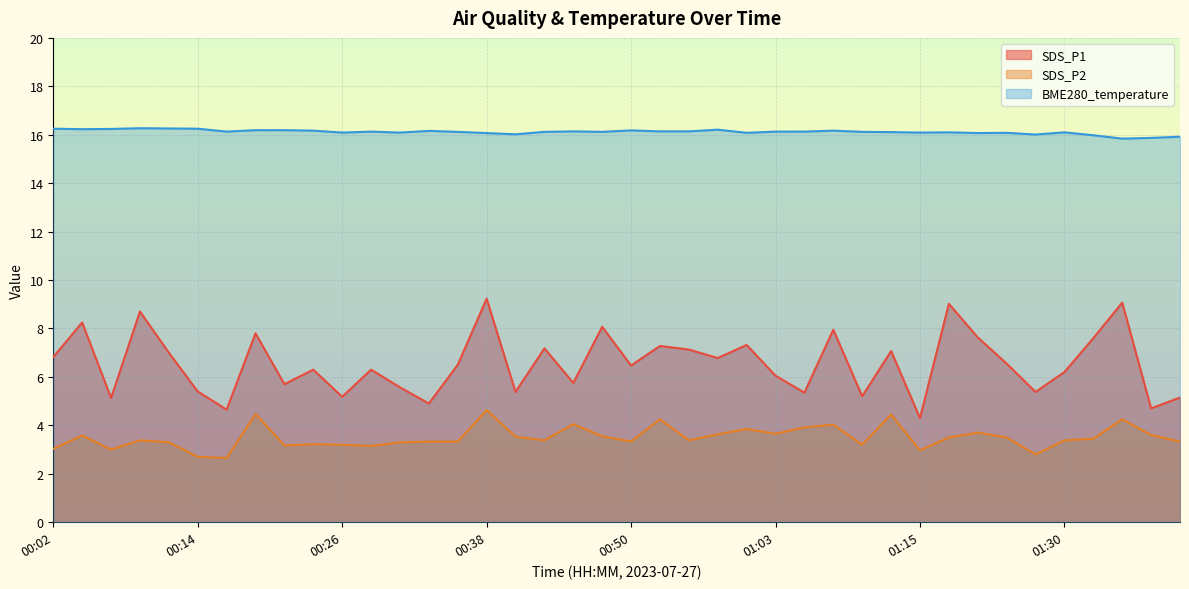

Where is SDS_P1 nearest to the value 6?

01:03